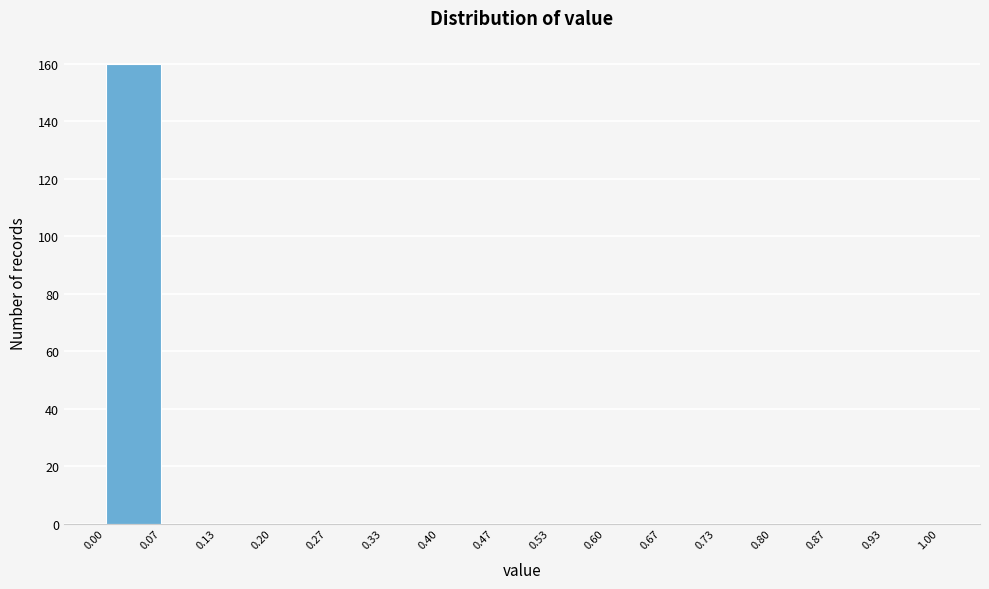

Reading left to right, list every bar in this chart as the range it spans on the x-axis followed by its height. The values are not printed on the chart, so give them approximately, as read against the axis.

0.00 to 0.07: 160
0.07 to 0.13: 0
0.13 to 0.20: 0
0.20 to 0.27: 0
0.27 to 0.33: 0
0.33 to 0.40: 0
0.40 to 0.47: 0
0.47 to 0.53: 0
0.53 to 0.60: 0
0.60 to 0.67: 0
0.67 to 0.73: 0
0.73 to 0.80: 0
0.80 to 0.87: 0
0.87 to 0.93: 0
0.93 to 1.00: 0